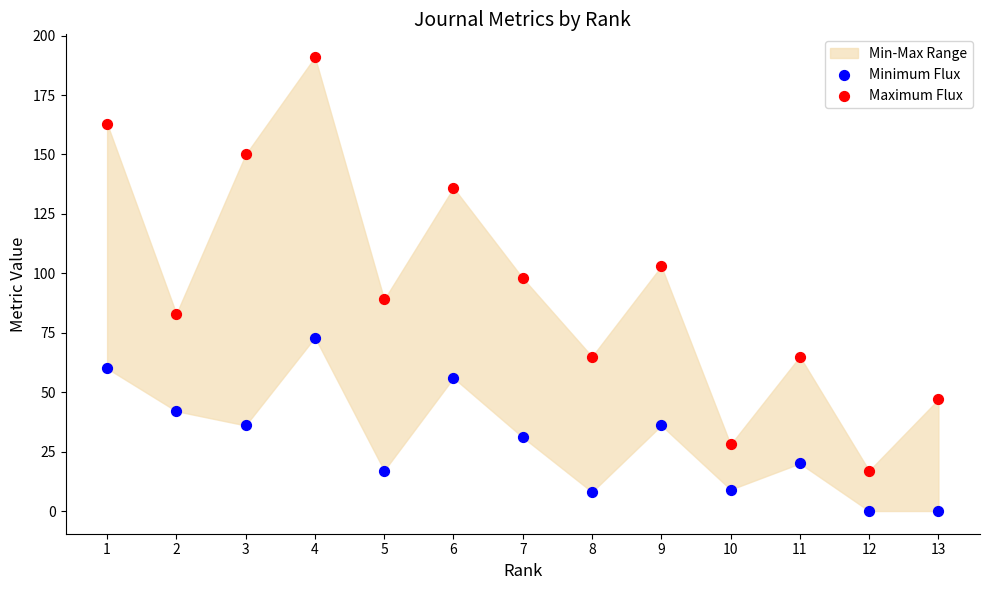

Which series reaches the maximum Y coordinate?

Maximum Flux